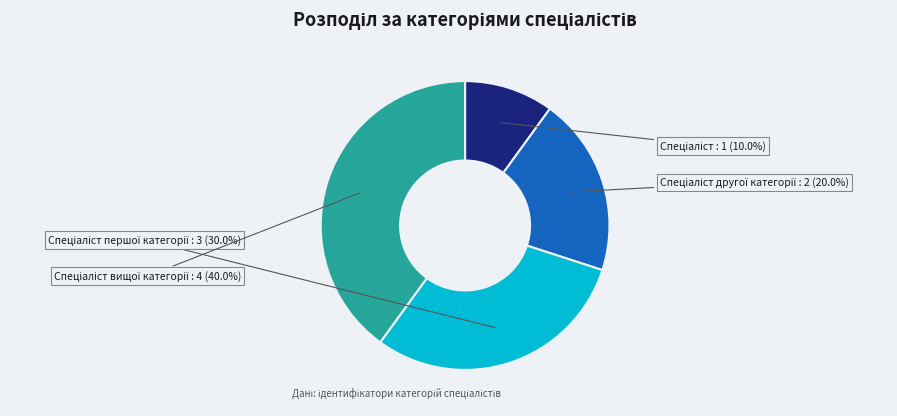

Does any single category account for the majority?

No